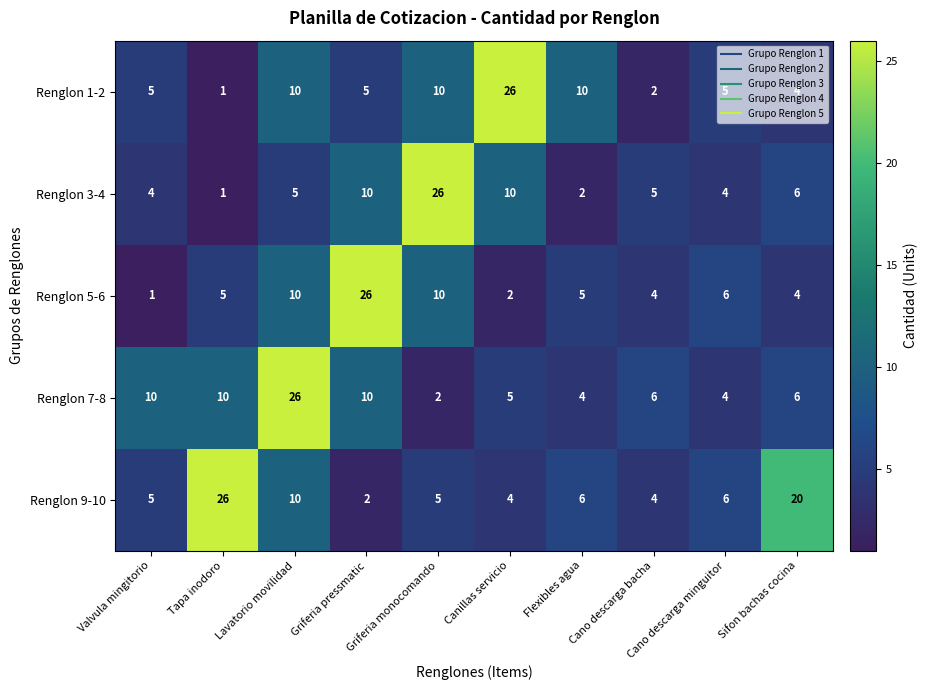

What is the average value of the Renglon 5-6 series?

7